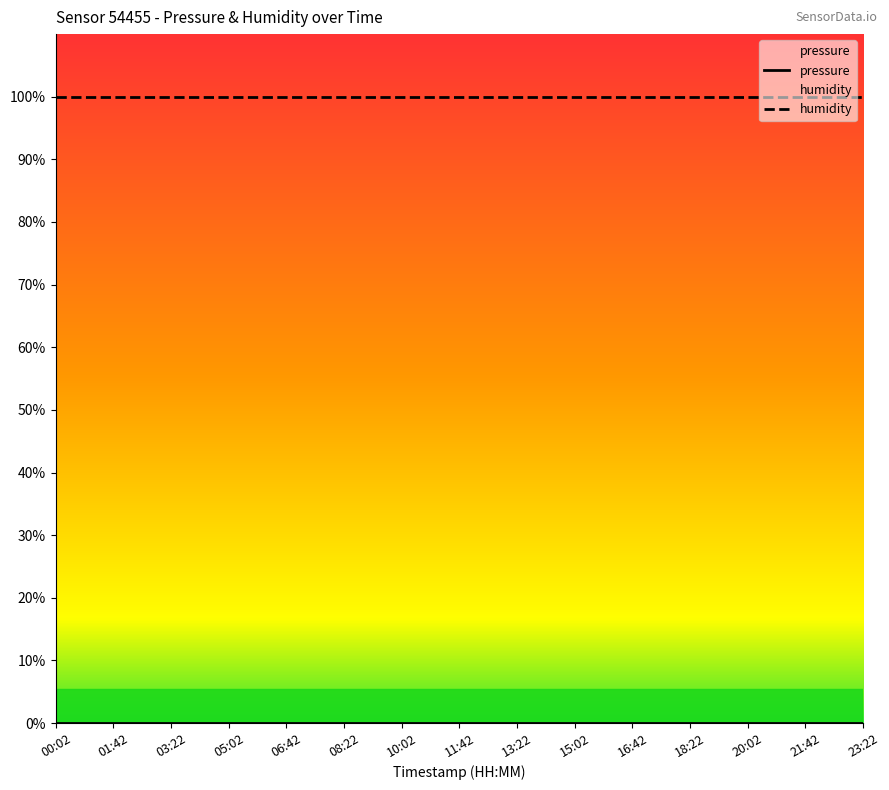

List the labels in order of humidity value, largest first.

00:02, 01:42, 03:22, 05:02, 06:42, 08:22, 10:02, 11:42, 13:22, 15:02, 16:42, 18:22, 20:02, 21:42, 23:22